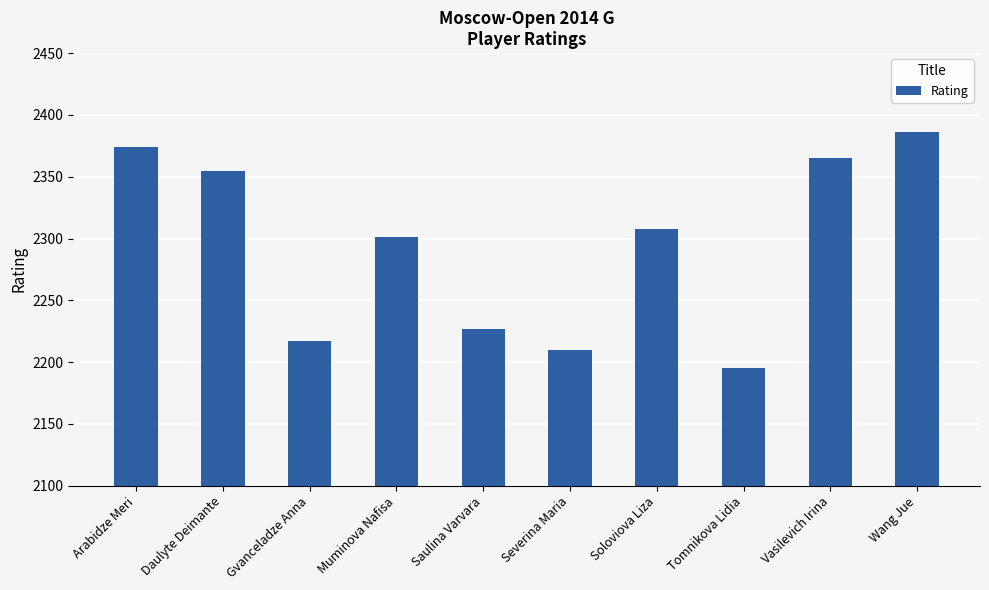

What is the sum of the values at Severina Maria and Daulyte Deimante?

4565